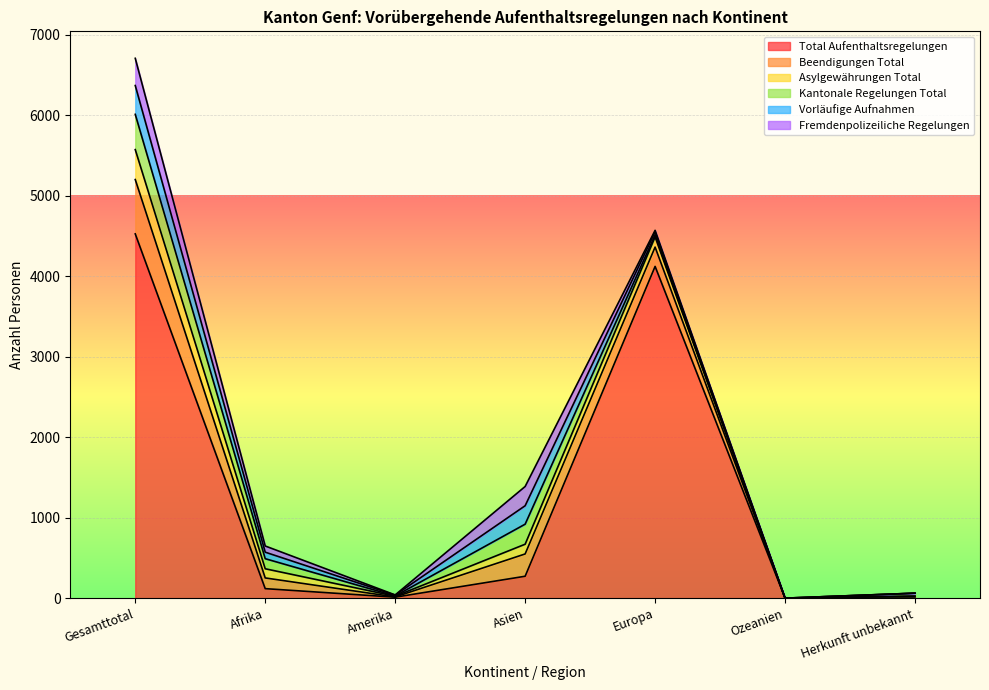

How many categories are shown in the chart?

7